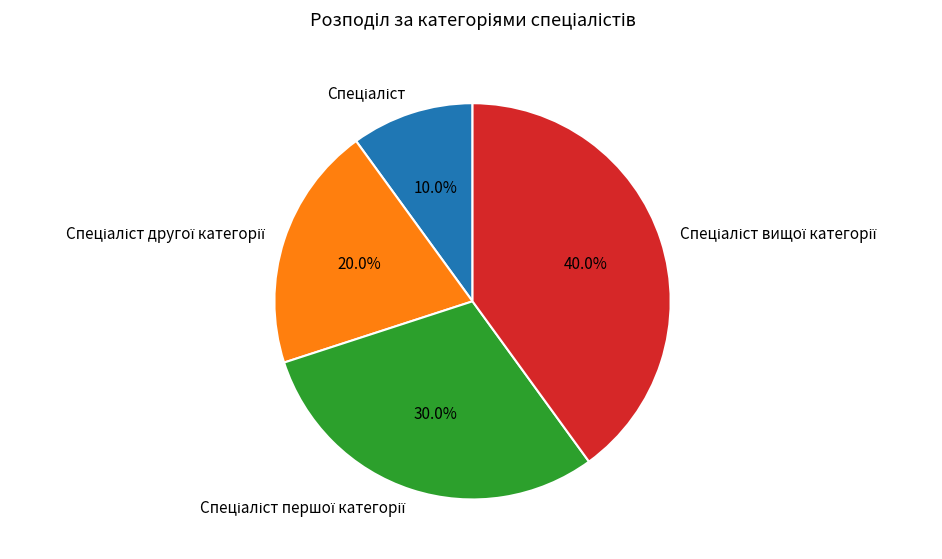

Does any single category account for the majority?

No